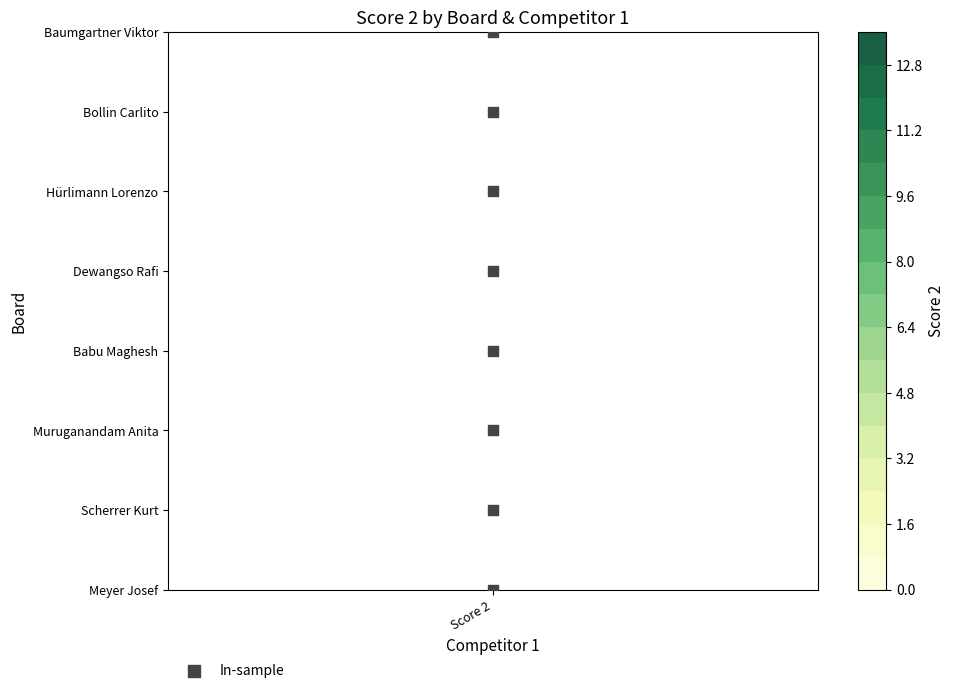

What is the difference between the second highest and minimum values?

6